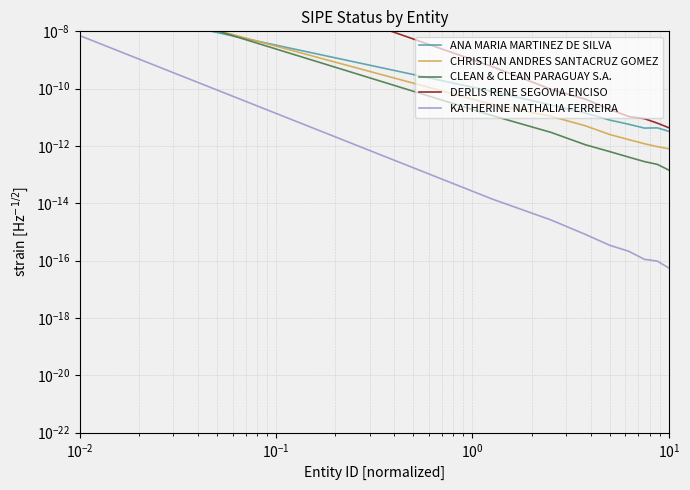

What are all the series names shown in the legend?

ANA MARIA MARTINEZ DE SILVA, CHRISTIAN ANDRES SANTACRUZ GOMEZ, CLEAN & CLEAN PARAGUAY S.A., DERLIS RENE SEGOVIA ENCISO, KATHERINE NATHALIA FERREIRA